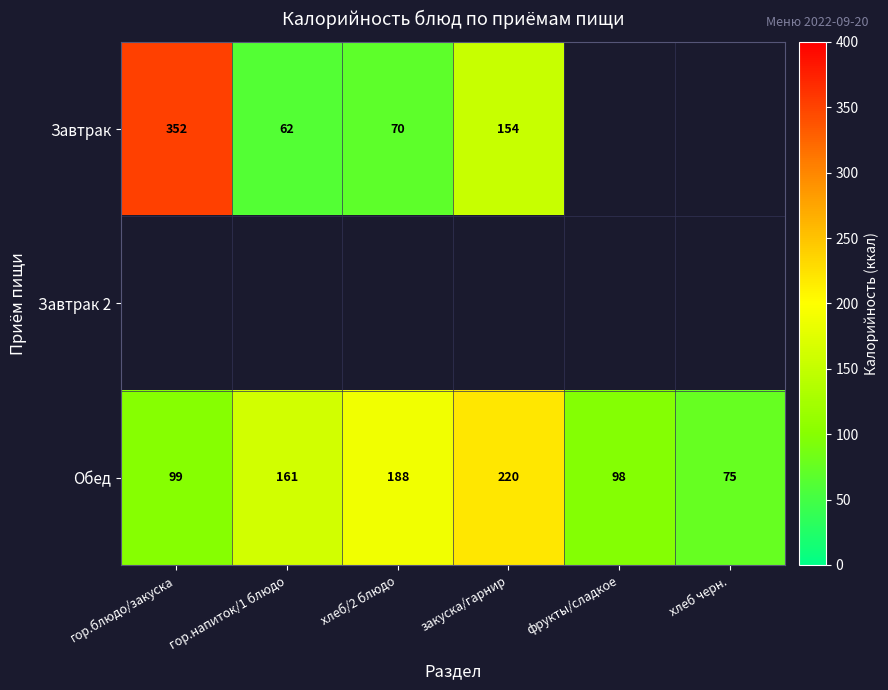

At which label is Обед closest to 147?

гор.напиток/1 блюдо